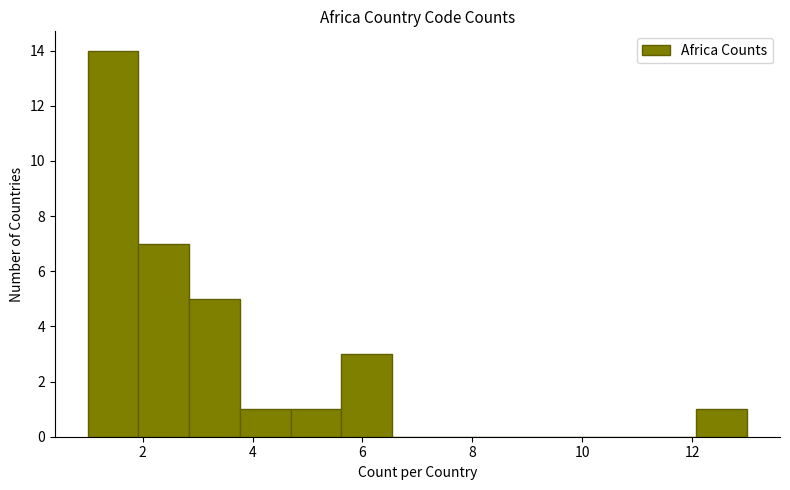

What is the height of the bar covering 3.8 to 4.6 on the x-axis? Neither the bar edges nor the heights are printed on the chart, so give them approximately, as read against the axes.

1